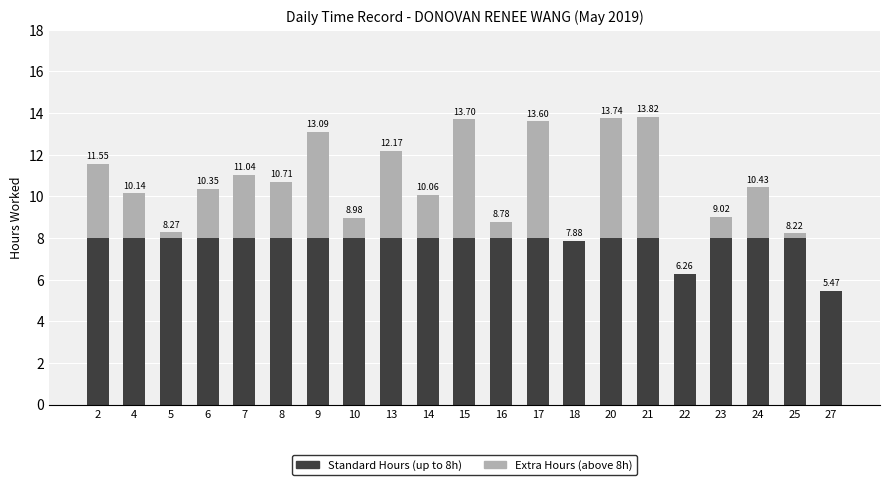

At which label is Standard Hours (up to 8h) closest to 6?

22